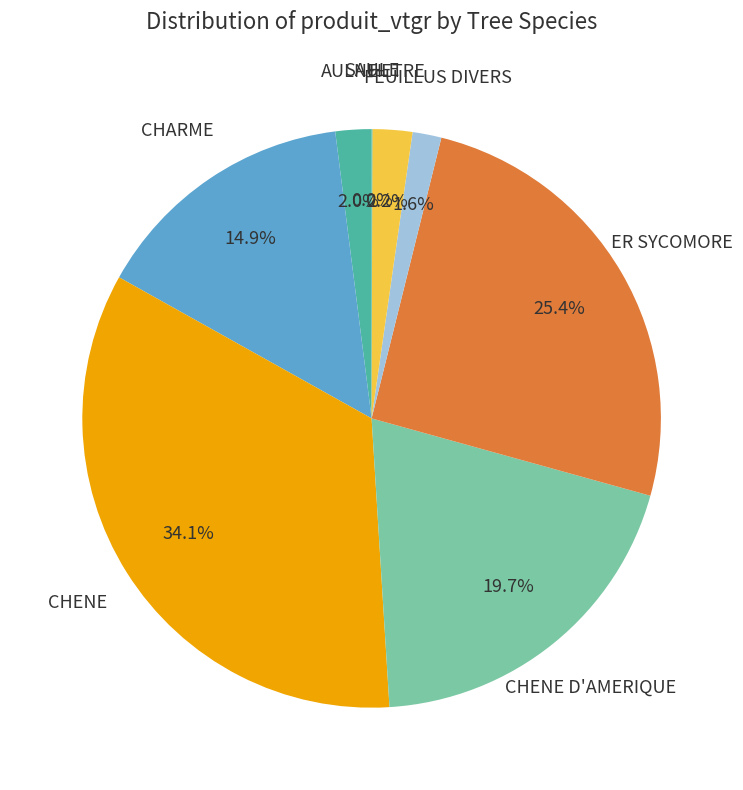

What percentage is the CHENE D'AMERIQUE slice, to the nearest percent?

20%